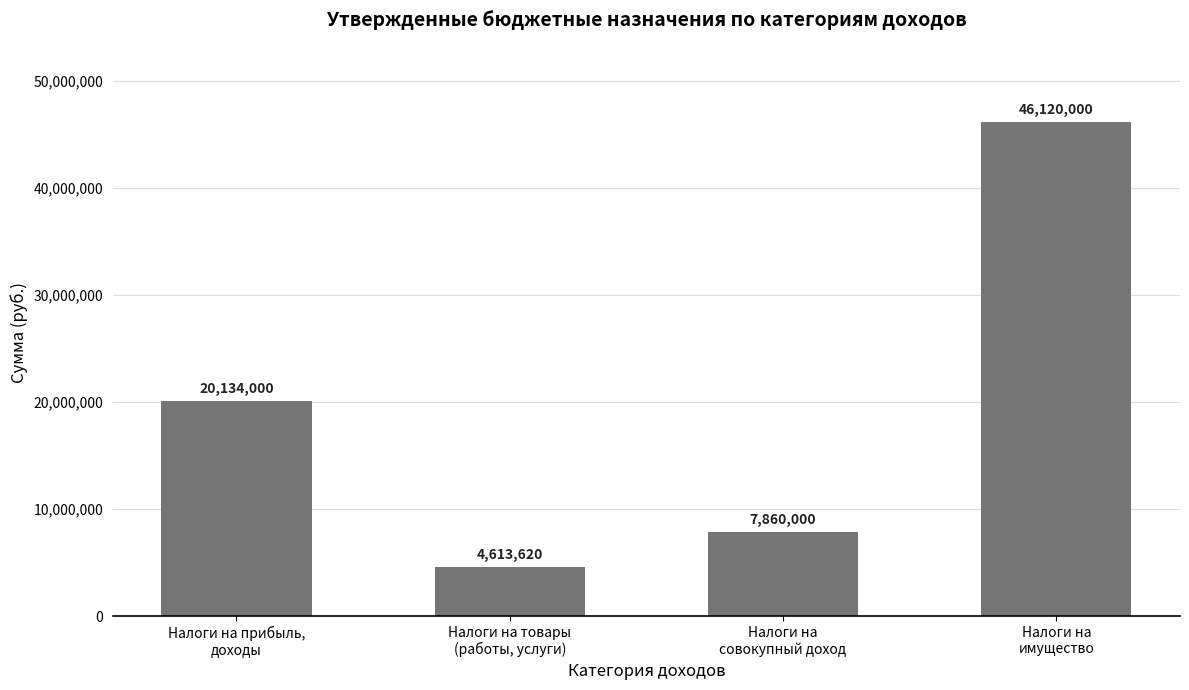

What is the label of the 4th bar from the right?

Налоги на прибыль,
доходы